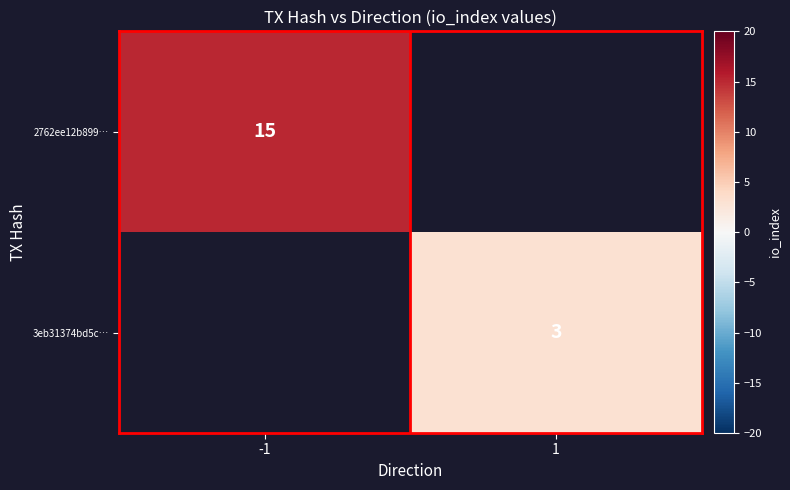

Is it true that 3eb31374bd5c… equals 3 at 1?

True